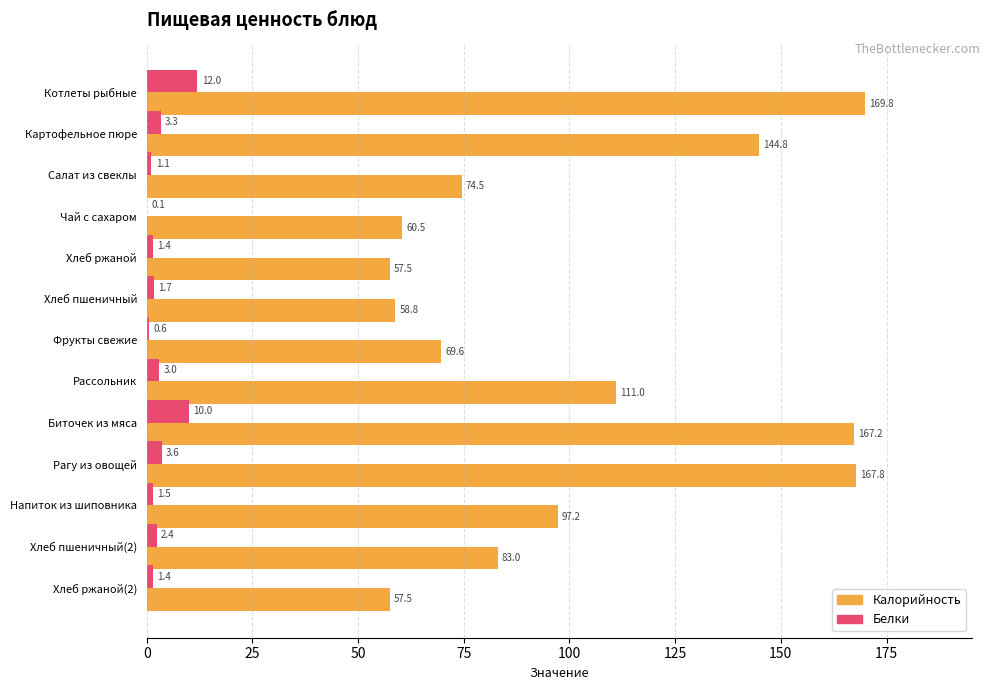

What is the sum of all Калорийность values?

1319.2